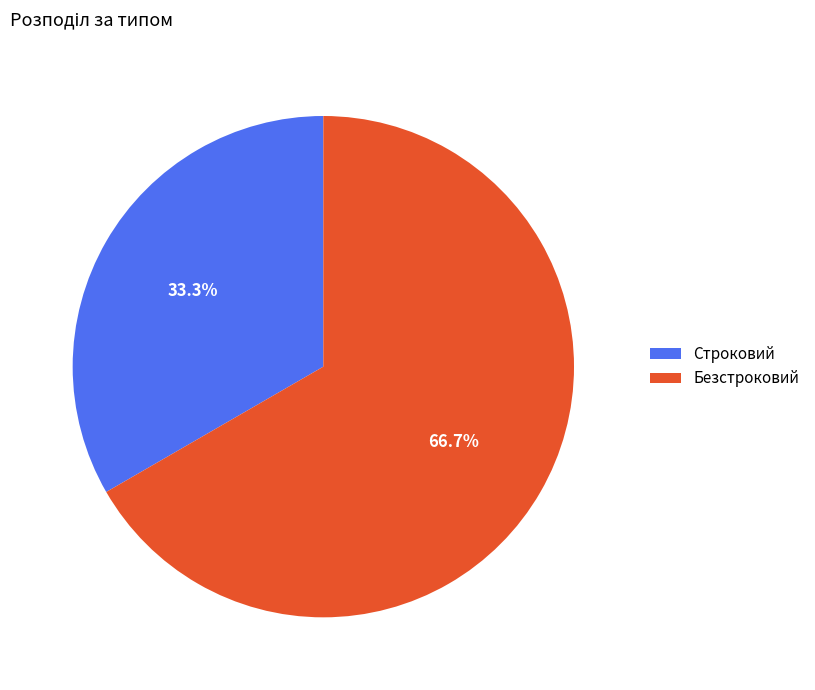

To the nearest percent, what is the difference between the Строковий and Безстроковий slice percentages?

33%